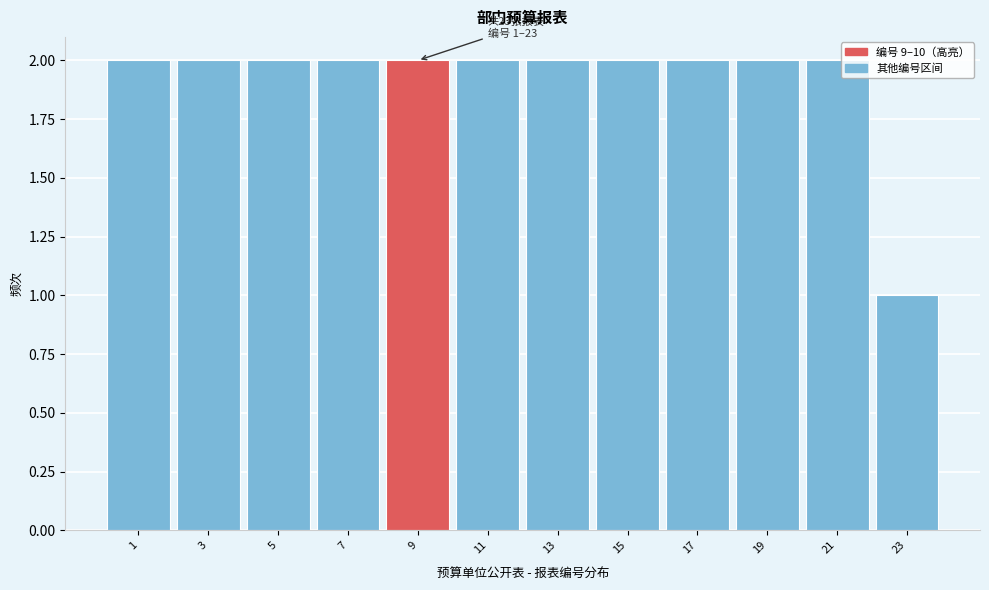

Reading right to left, transcribe all the data shown in this chart.

1	2	2	2	2	2	2	2	2	2	2	2